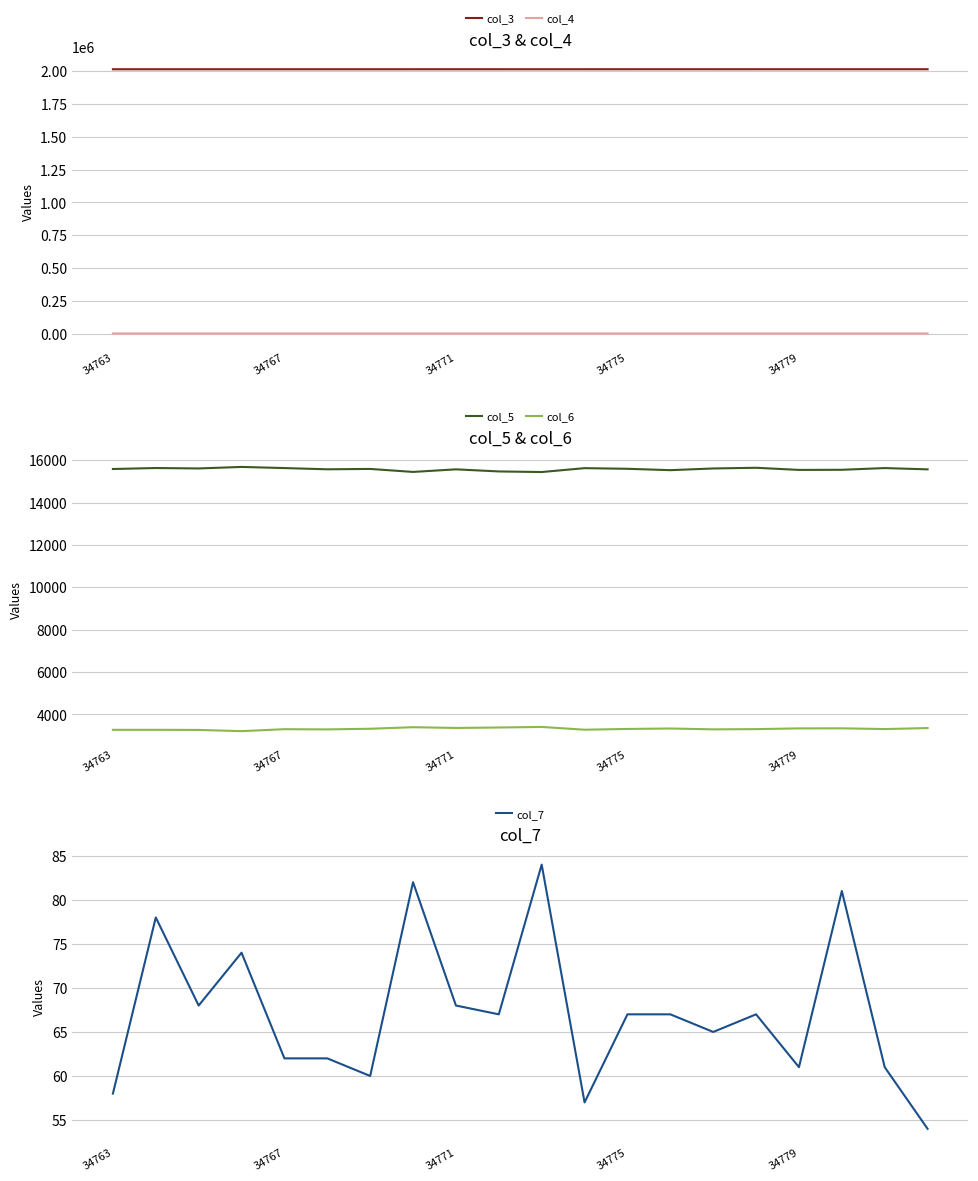

True or false: col_5 and col_3 cross at least once.

False